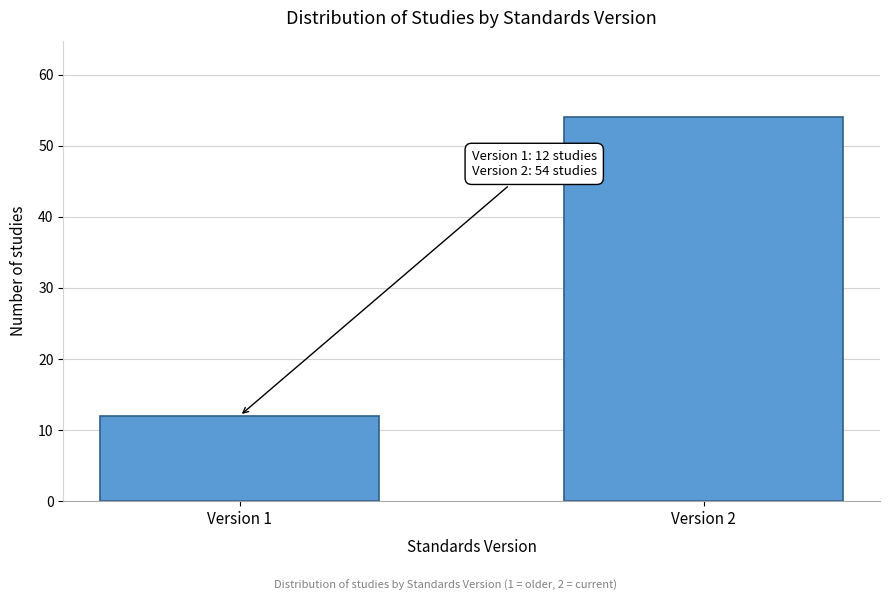

Reading left to right, extract all data points from this chart.

12	54